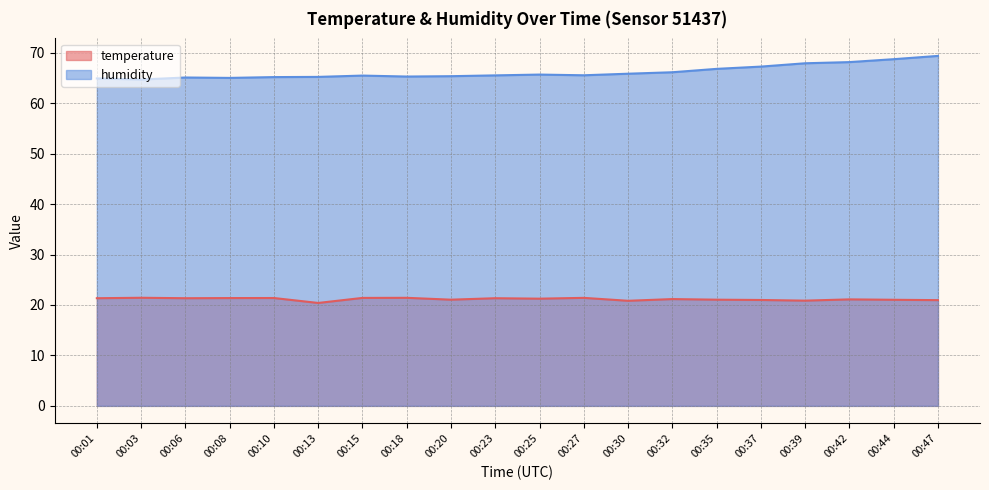

What is the total value across all series at 00:30?

86.7